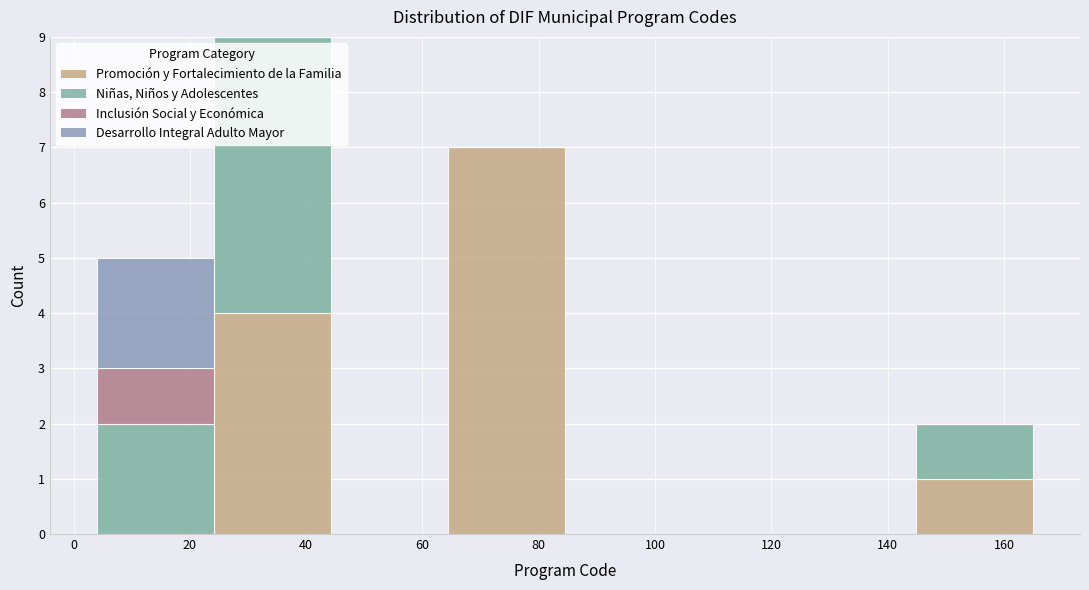

Reading left to right, transcribe this chart: for each stacked bar, give the range it covers on the x-axis and its total height. Neither the bar edges nor the heights are printed on the chart, so give them approximately, as read against the axes.

4 to 24: 5
24 to 44: 9
44 to 64: 0
64 to 84: 7
84 to 104: 0
104 to 124: 0
124 to 144: 0
144 to 166: 2